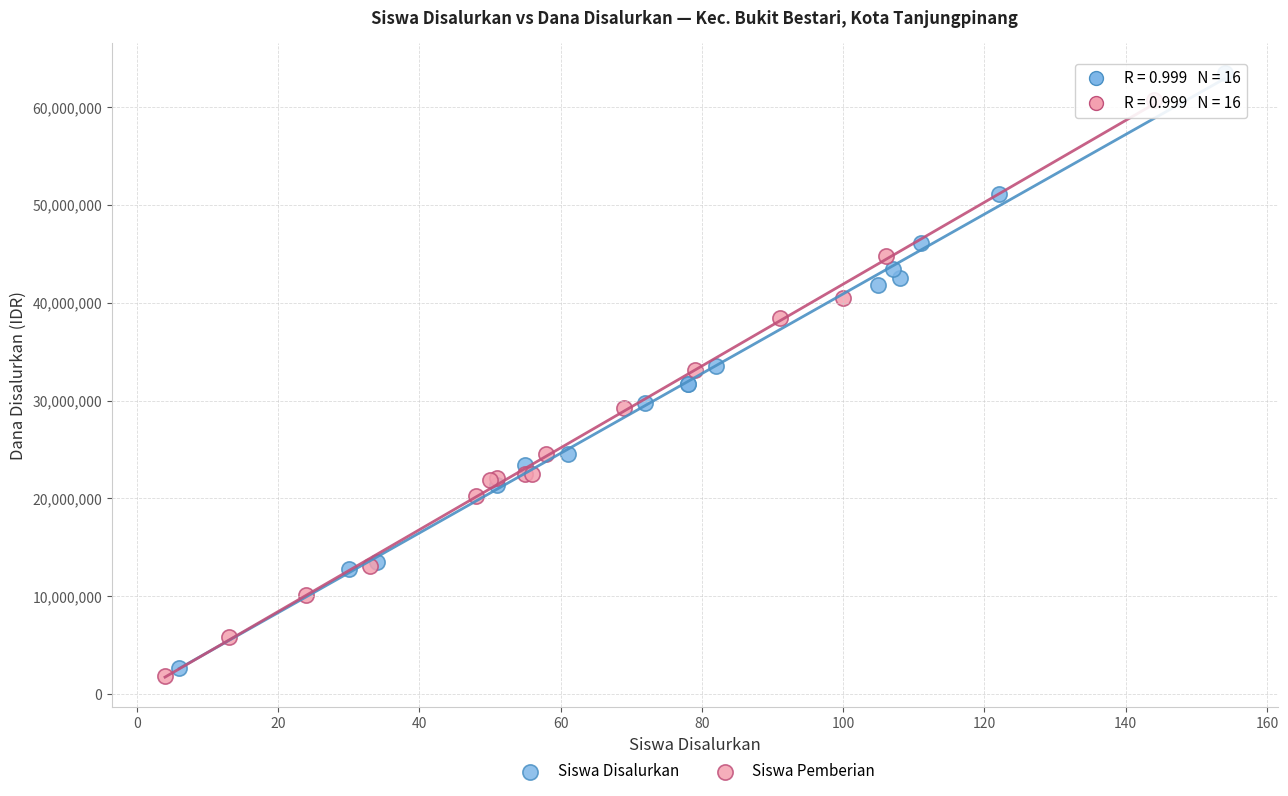

Which series has the largest Y range (max minus min)?

Siswa Disalurkan